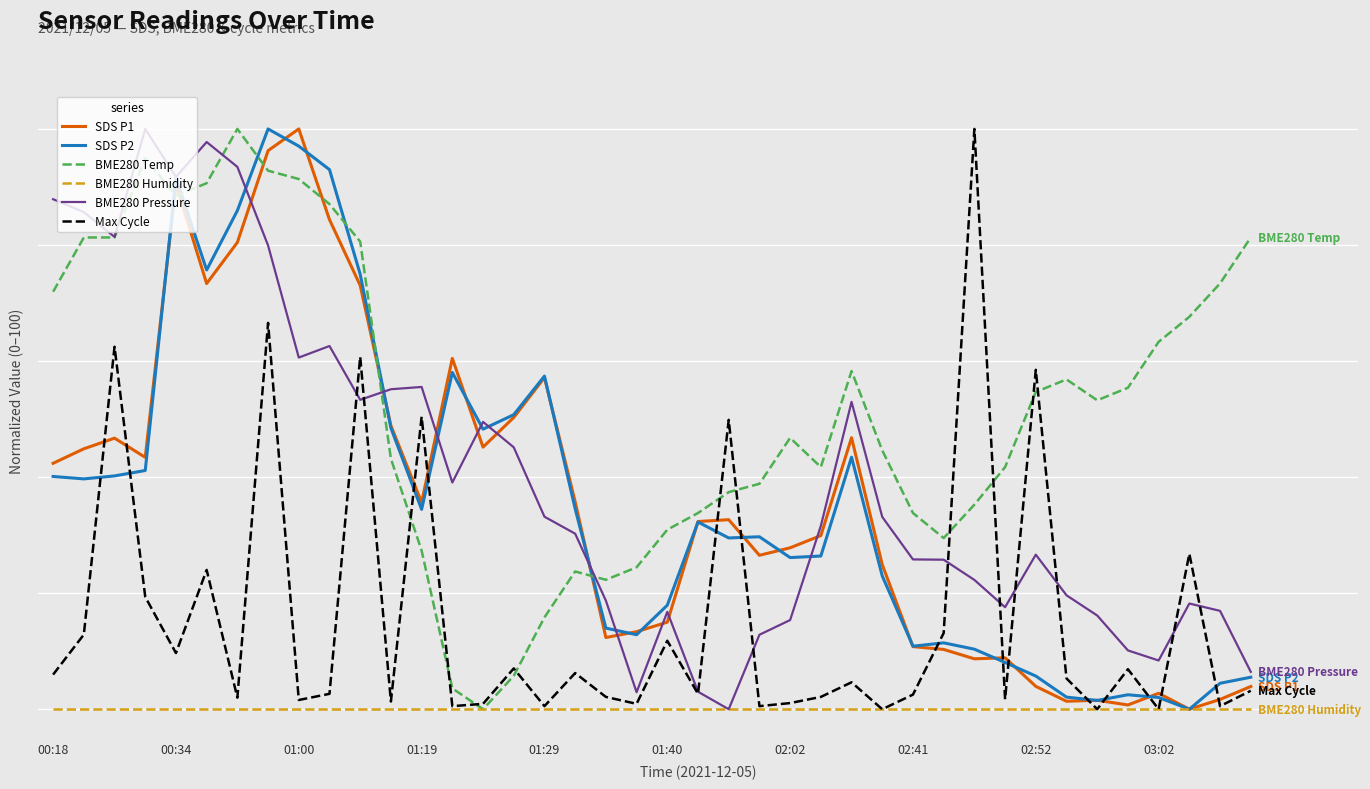

Reading right to left, what are all the values shown in this chart?

SDS P1: 3.9	1.7	0.0	2.7	0.7	1.5	1.4	3.9	8.9	8.7	10.3	10.8	24.9	46.8	29.9	27.8	26.5	32.7	32.3	15.0	13.4	12.4	35.7	57.2	50.3	45.2	60.5	35.7	48.9	73.0	84.4	100.0	96.3	80.4	73.4	90.5	43.4	46.7	44.9	42.4
SDS P2: 5.5	4.5	0.0	2.0	2.5	1.5	2.1	5.7	8.1	10.3	11.4	10.9	23.0	43.4	26.4	26.1	29.7	29.5	32.3	17.9	12.8	14.0	34.5	57.4	50.8	48.3	58.0	34.4	48.5	75.0	93.0	97.0	100.0	85.9	75.7	91.5	41.1	40.2	39.7	40.1
BME280 Temp: 81.3	73.4	67.6	63.3	55.4	53.2	56.8	54.7	41.7	35.3	29.5	33.8	44.6	58.3	41.7	46.8	38.8	37.4	33.8	30.9	24.5	22.3	23.7	15.8	5.8	0.0	3.6	27.3	43.2	80.6	87.1	91.4	92.8	100.0	90.6	88.5	95.0	81.3	81.3	71.9
BME280 Humidity: 0.0	0.0	0.0	0.0	0.0	0.0	0.0	0.0	0.0	0.0	0.0	0.0	0.0	0.0	0.0	0.0	0.0	0.0	0.0	0.0	0.0	0.0	0.0	0.0	0.0	0.0	0.0	0.0	0.0	0.0	0.0	0.0	0.0	0.0	0.0	0.0	0.0	0.0	0.0	0.0
BME280 Pressure: 6.4	16.9	18.2	8.4	10.1	16.2	19.6	26.6	17.6	22.3	25.8	25.8	33.1	53.0	31.6	15.4	12.8	0.0	3.0	16.8	2.9	18.7	30.3	33.2	45.1	49.5	39.1	55.5	55.1	53.3	62.6	60.6	79.9	93.5	97.7	91.7	100.0	81.4	85.7	87.9
Max Cycle: 3.2	0.5	26.8	0.0	6.9	0.0	5.3	58.5	1.7	100.0	13.1	2.5	0.0	4.6	2.1	1.1	0.5	49.9	2.7	11.8	0.9	2.1	6.2	0.5	7.0	0.9	0.5	50.4	1.3	60.7	2.7	1.6	66.6	2.0	24.0	9.7	19.4	62.5	12.9	6.0